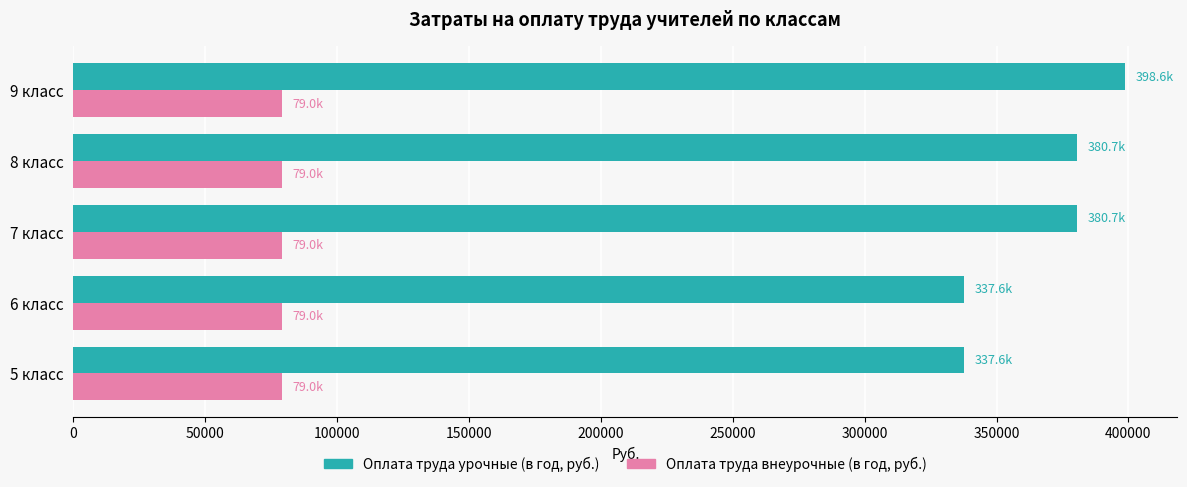

What is the minimum value for Оплата труда внеурочные (в год, руб.)?

79003.4